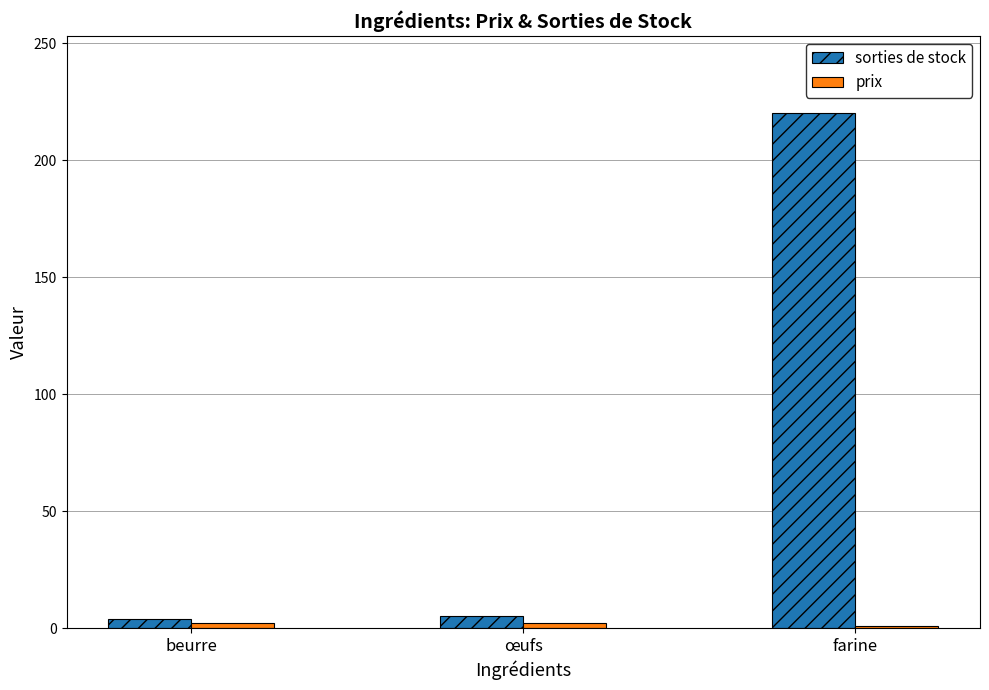

What is the maximum value shown in the chart?

220